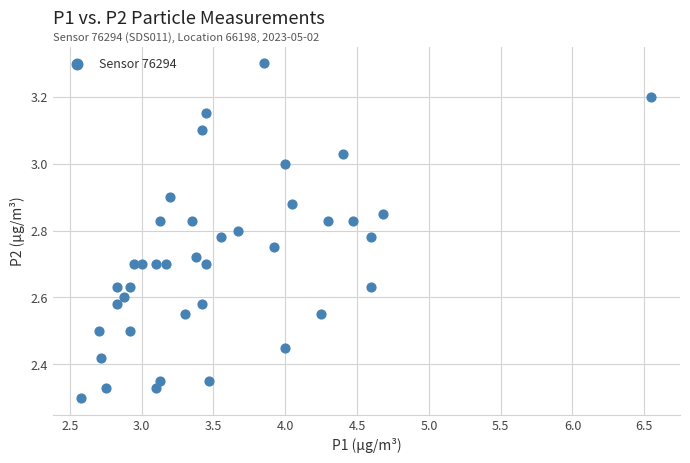

What is the range of X values (max minus min)?

4.0